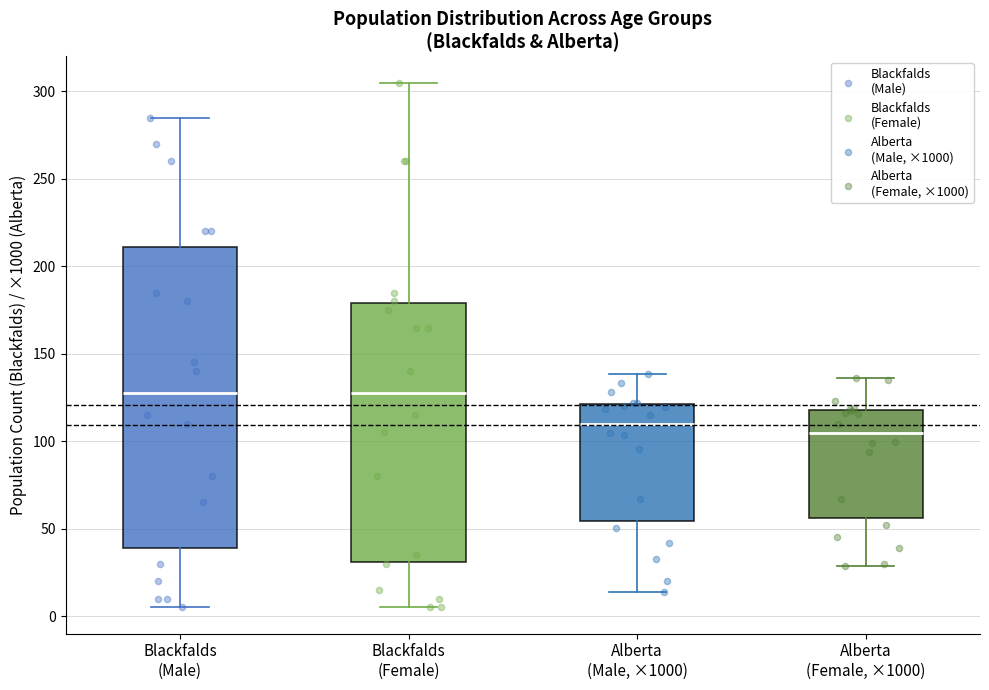

Which box is the tallest, from its lower edge to its upper edge?

Blackfalds (Male)